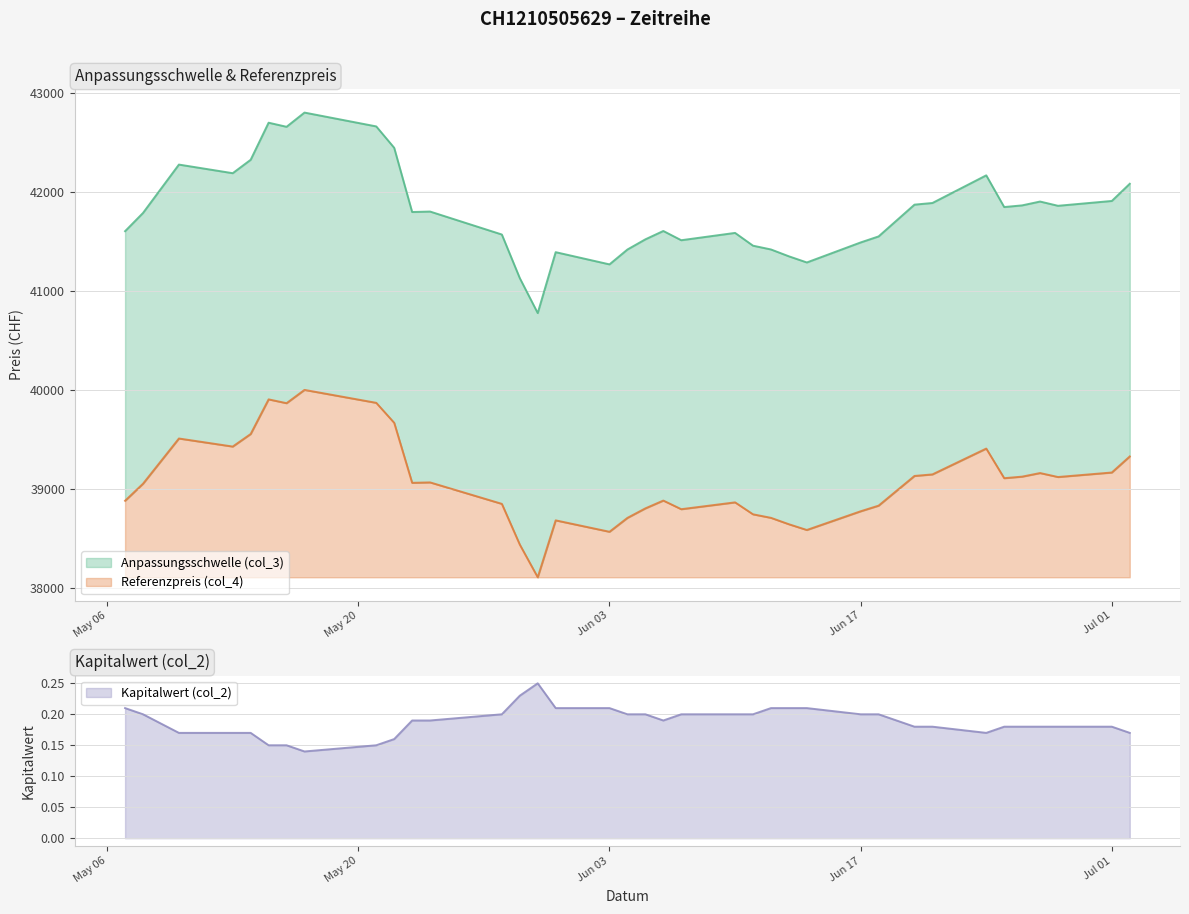

Which series changed the most between 2024-06-14 and 2024-05-22?

Anpassungsschwelle (col_3)